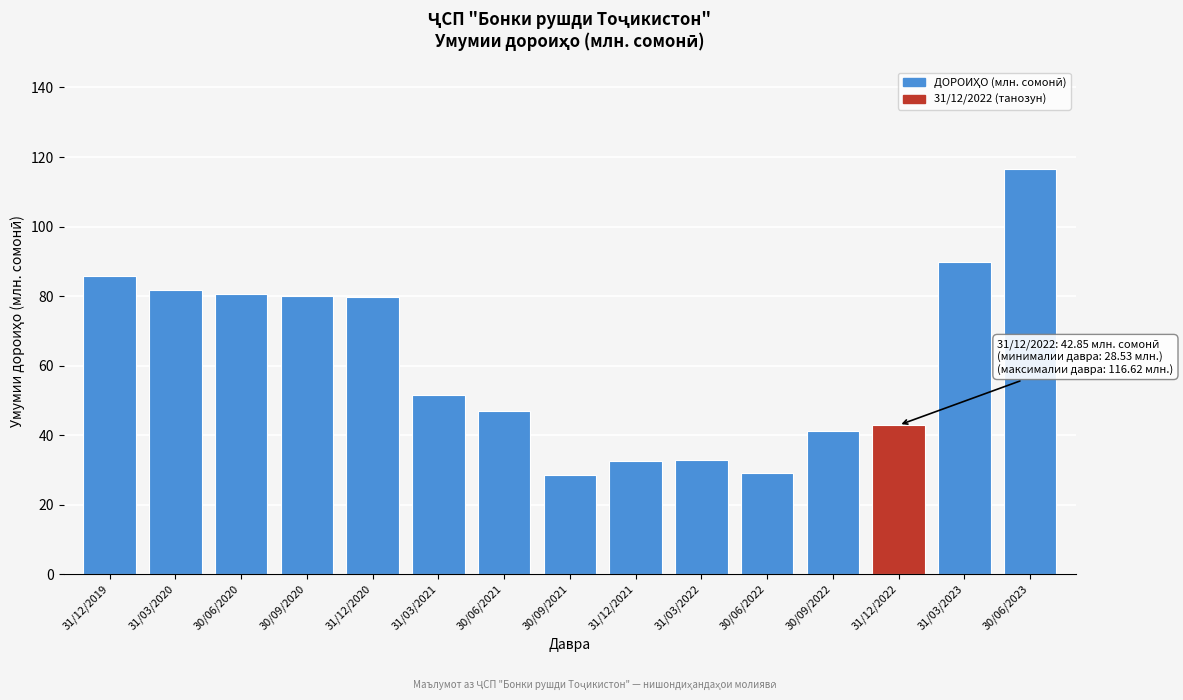

Which category has the highest value across all series?

30/06/2023